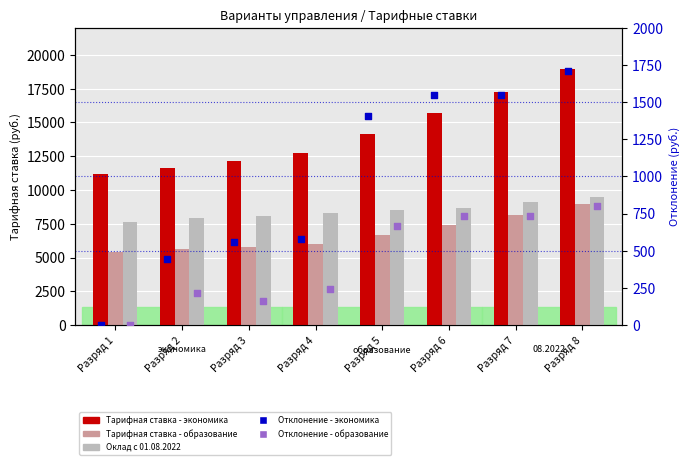

Which series contains the lowest Y value?

отклонение - экономика